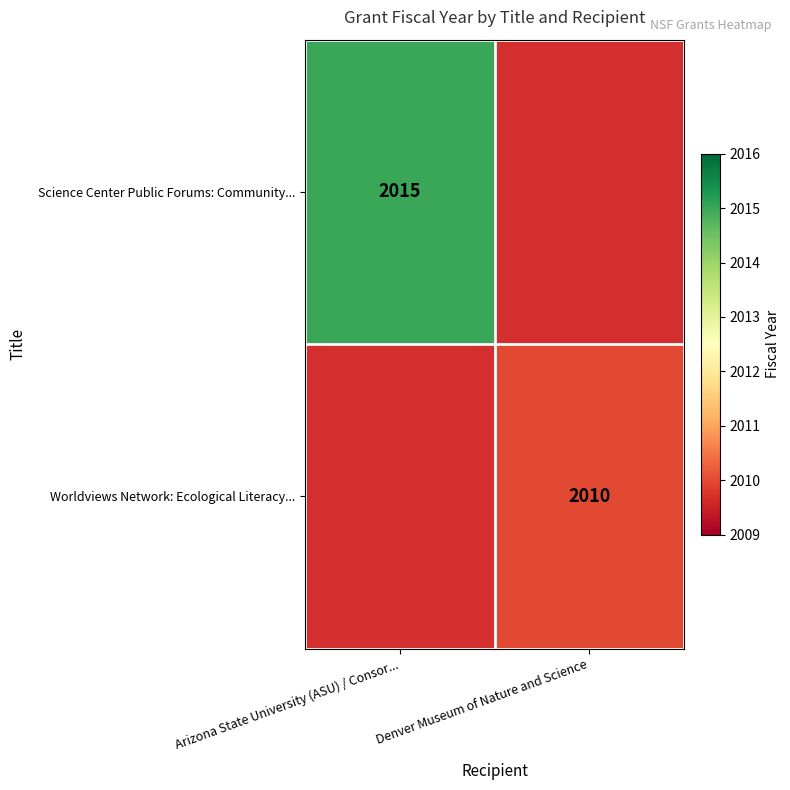

The Science Center Public Forums: Community... series shows 2818 at Arizona State University (ASU) / Consor.... True or false?

False